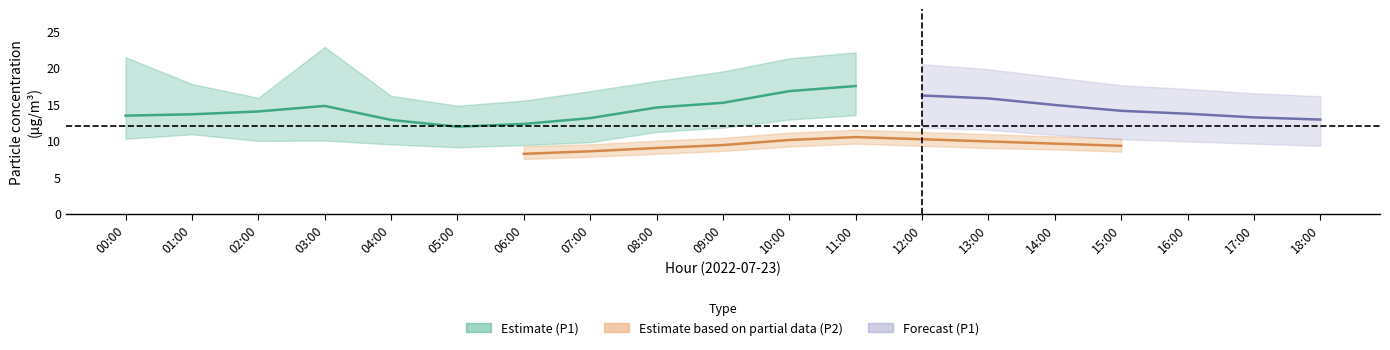

What is the difference between the second highest and minimum values in the P1_lower series?

3.8